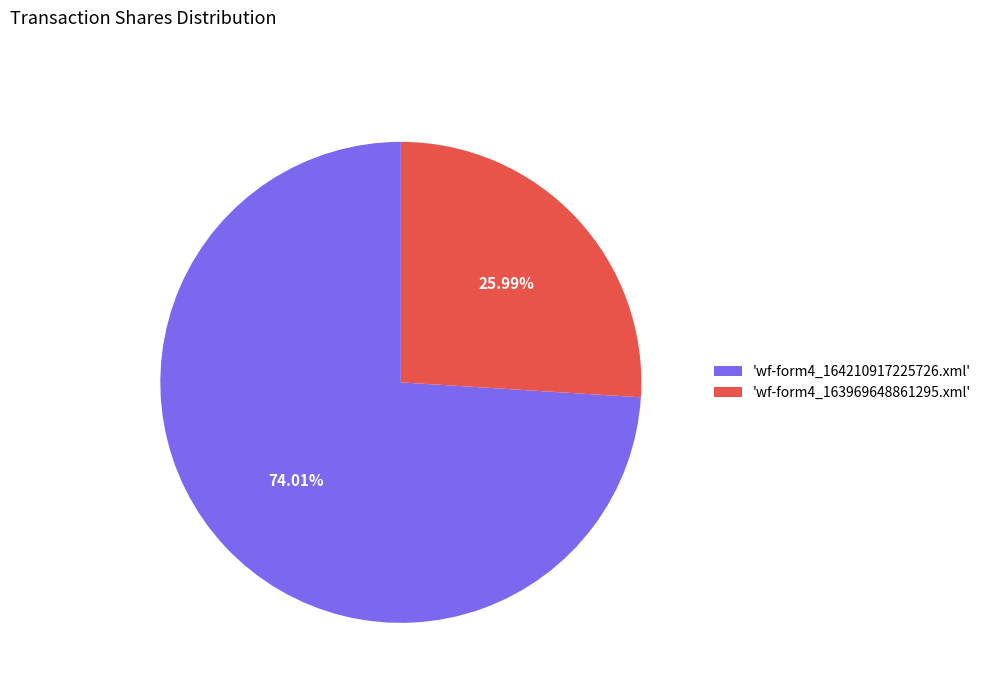

Between 'wf-form4_163969648861295.xml' and 'wf-form4_164210917225726.xml', which is larger?

'wf-form4_164210917225726.xml'